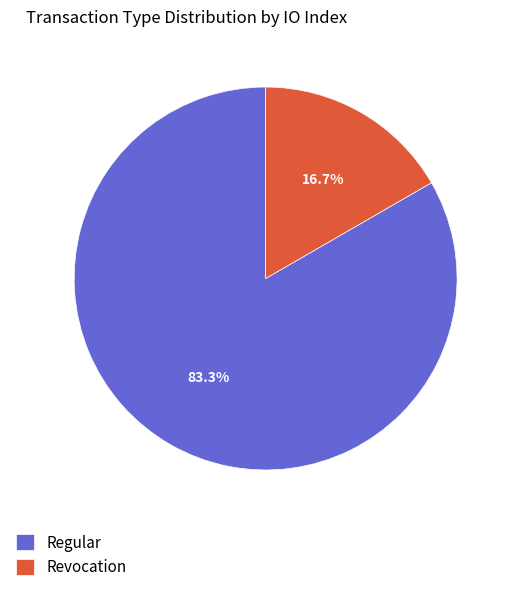

What is the largest slice in the pie chart?

Regular